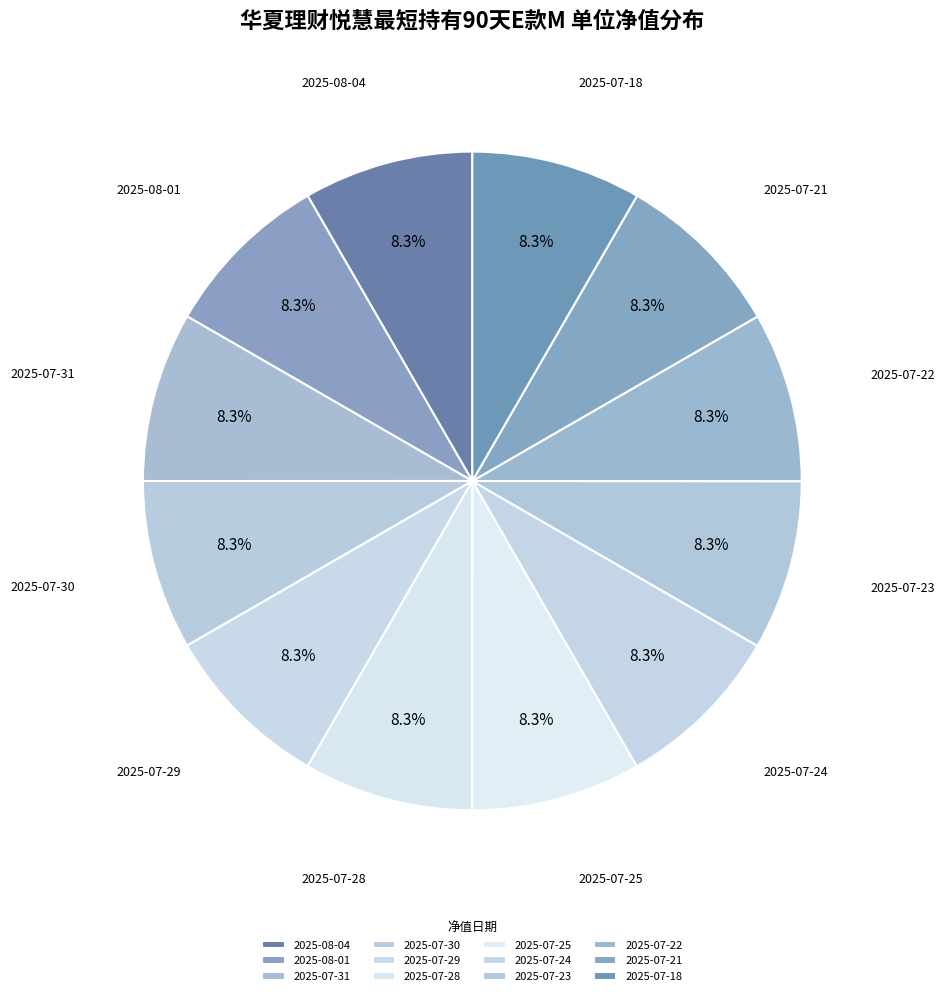

Is the sum of 2025-07-22 and 2025-07-31 greater than half?

No